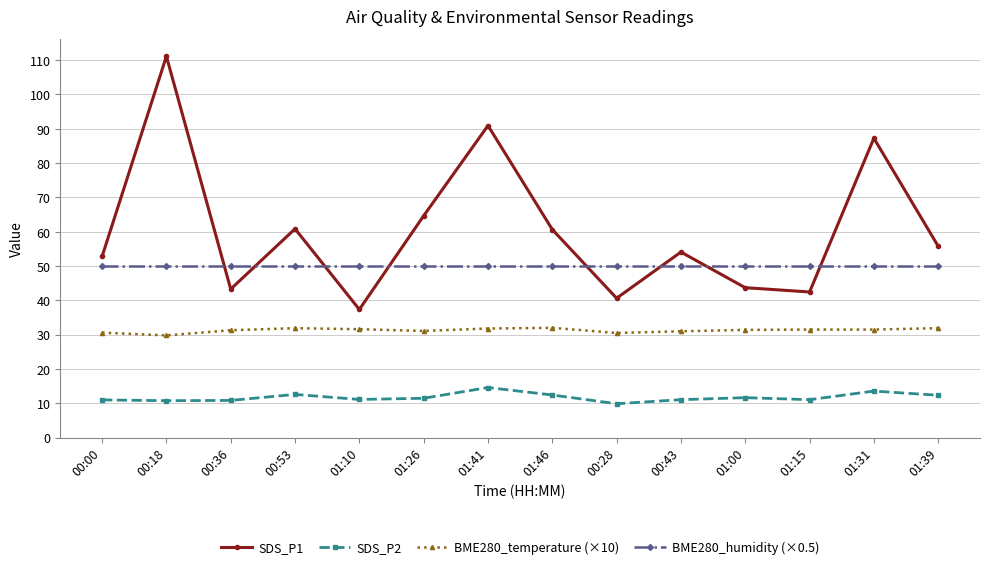

True or false: BME280_temperature (×10) has a value of 8.3 at 01:31.

False